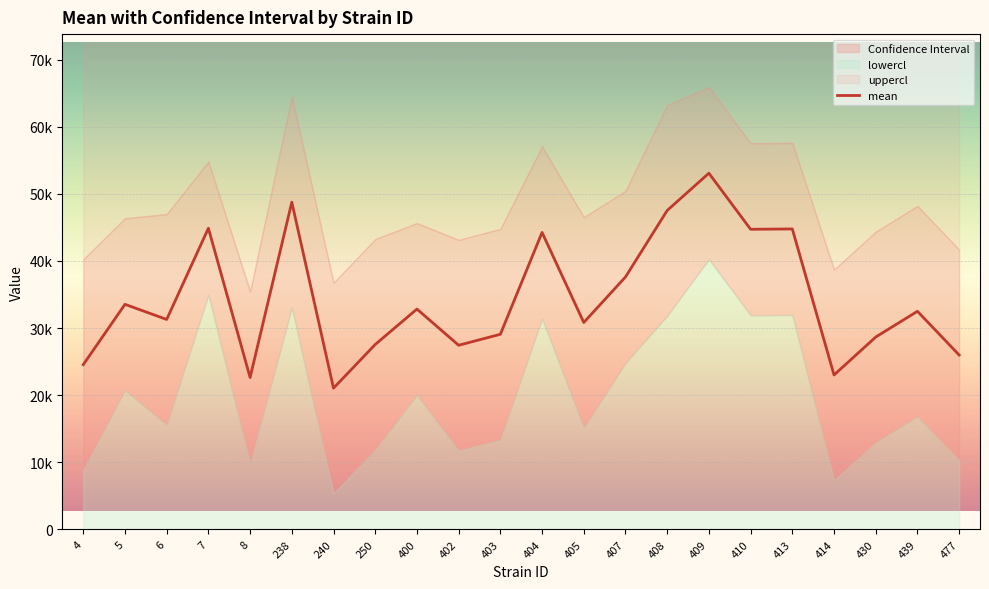

Count the number of categories in the chart.

22